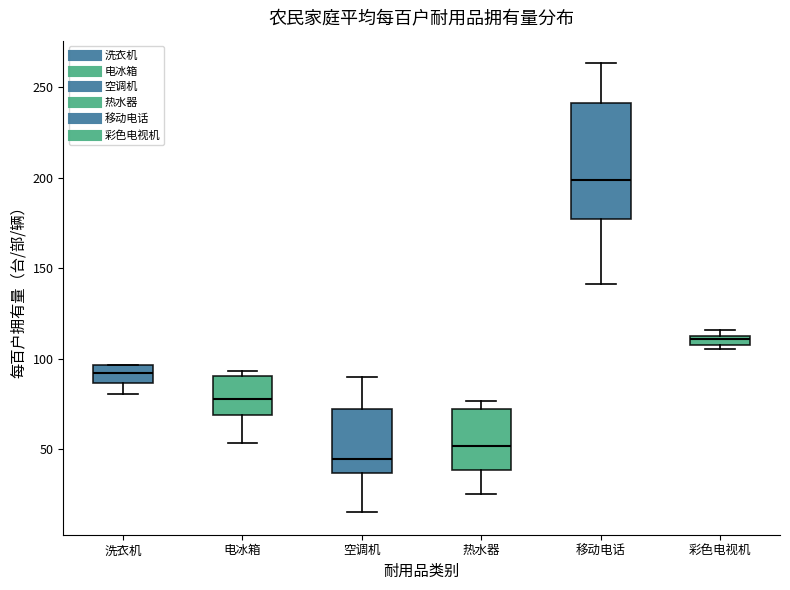

Where is the lower edge of the box for 热水器 on the y-axis? The values are not printed on the chart, so give them approximately, as read against the axis.

40